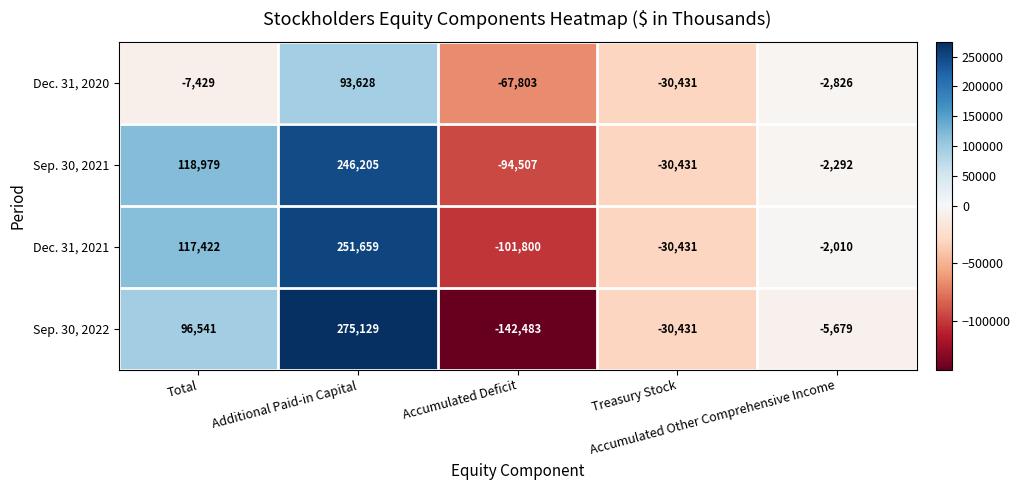

Which category has the highest value across all series?

Additional Paid-in Capital